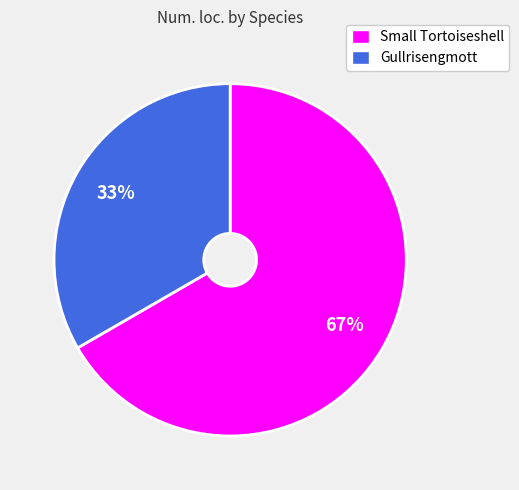

Is the sum of Gullrisengmott and Small Tortoiseshell greater than half?

Yes